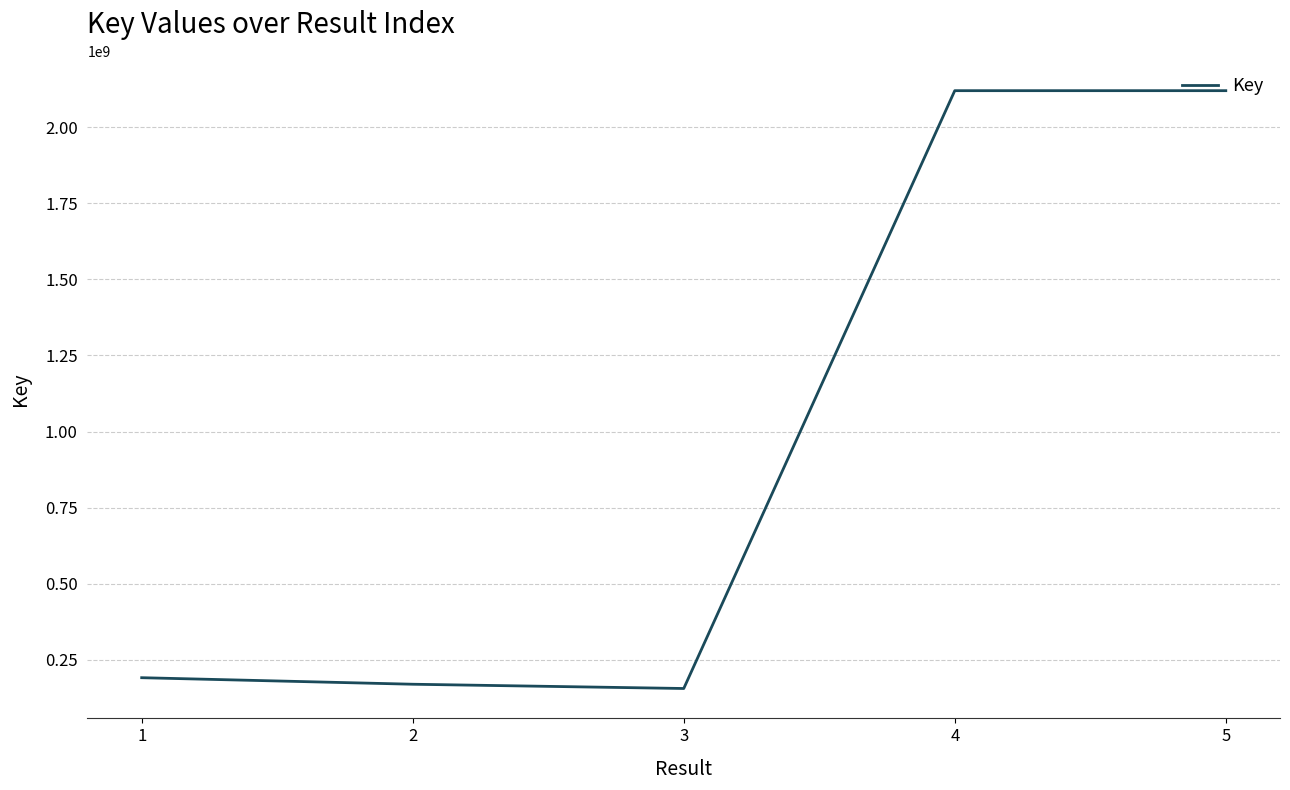

How many interior local valleys (lower than both neighbors) does the data have?

1